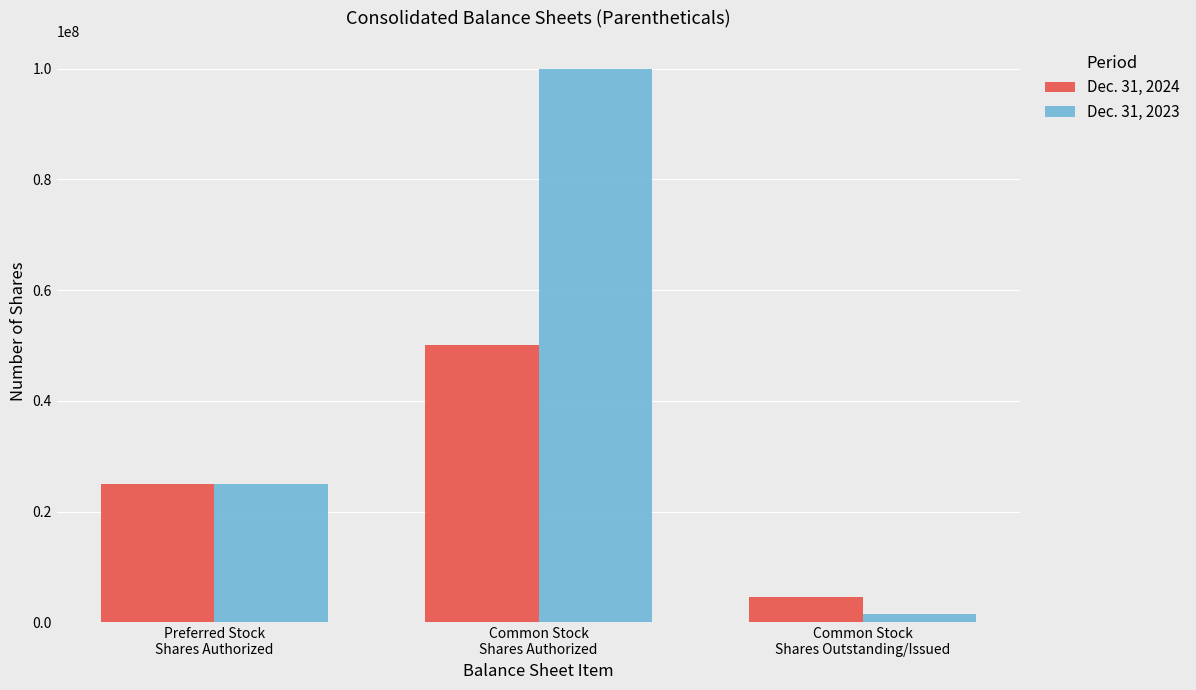

Which series changed the most between Preferred Stock
Shares Authorized and Common Stock
Shares Outstanding/Issued?

Dec. 31, 2023